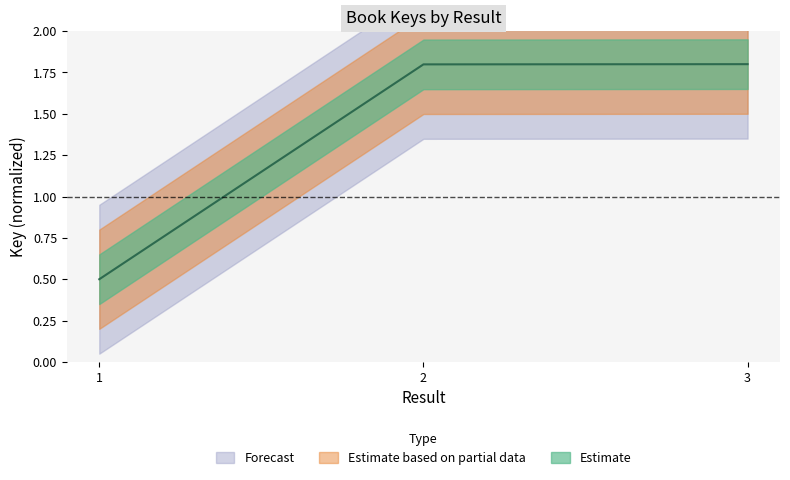

What is the smallest value displayed?

0.5